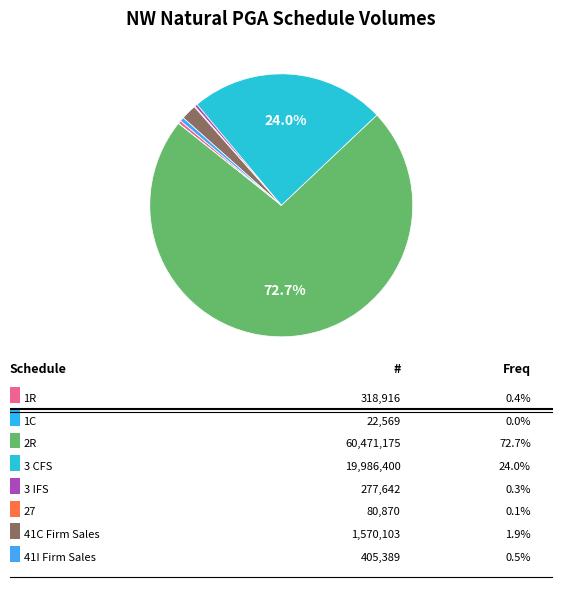

Which slice represents more than half of the pie?

2R